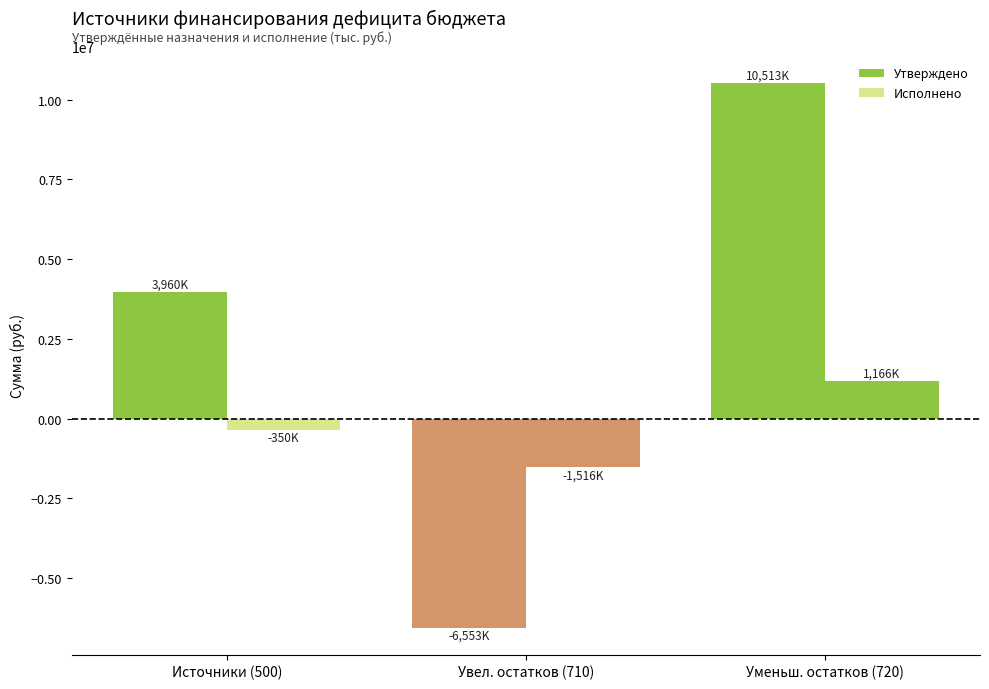

Count the number of data series in this chart.

2